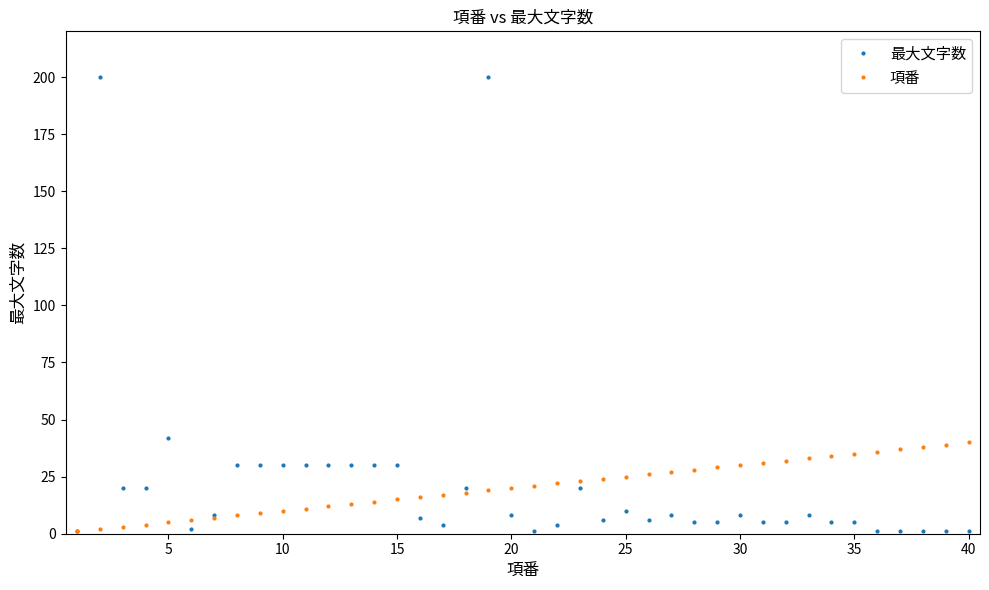

What is the maximum value shown in the chart?

200